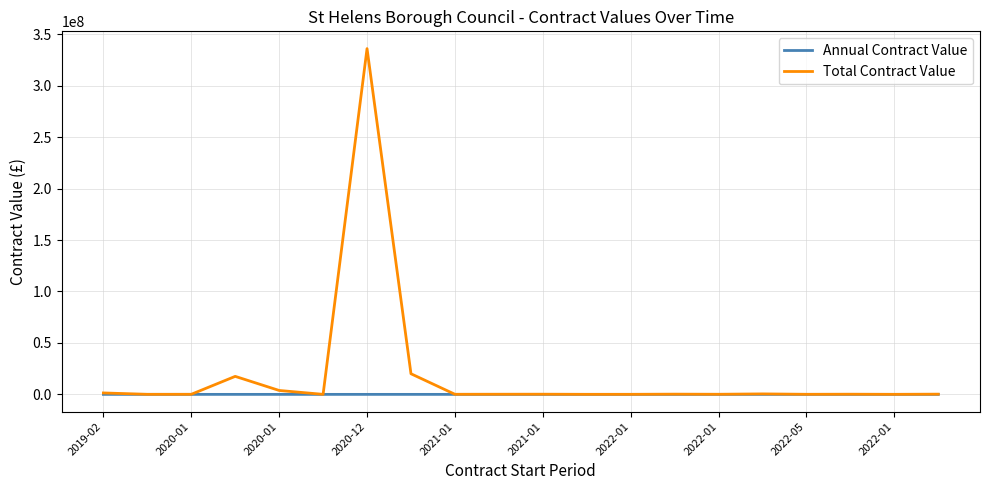

How many values in the Total Contract Value series are below 150000?

10